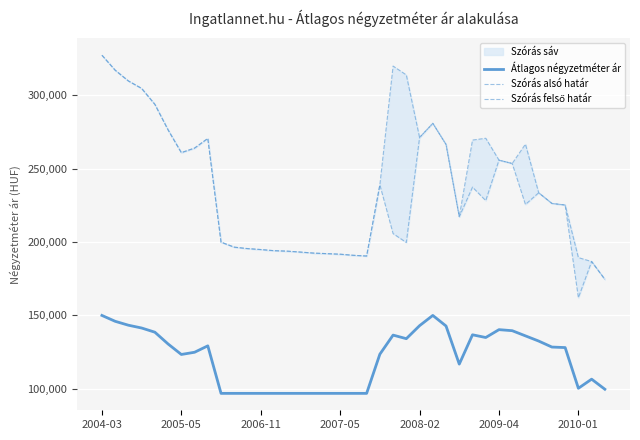

What value does the Szórás alsó határ series have at 20?

190488